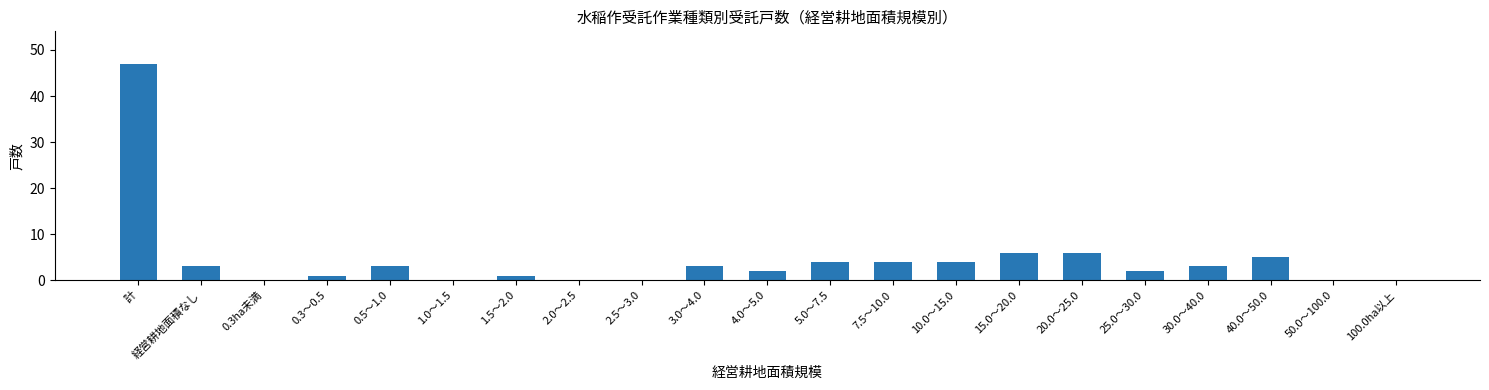

At which category does the chart reach its peak across all series?

計